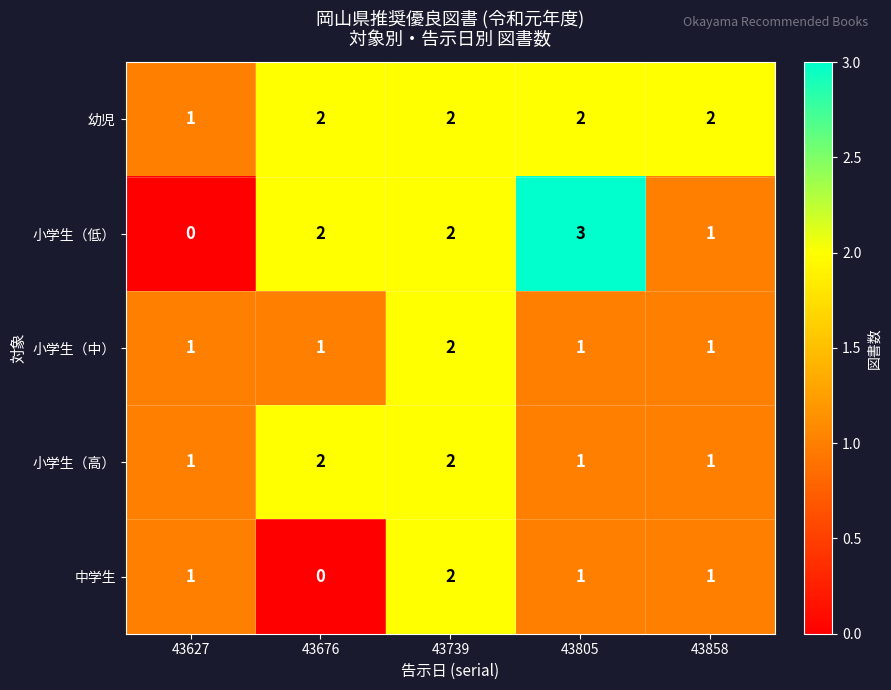

What is the greatest value displayed?

3